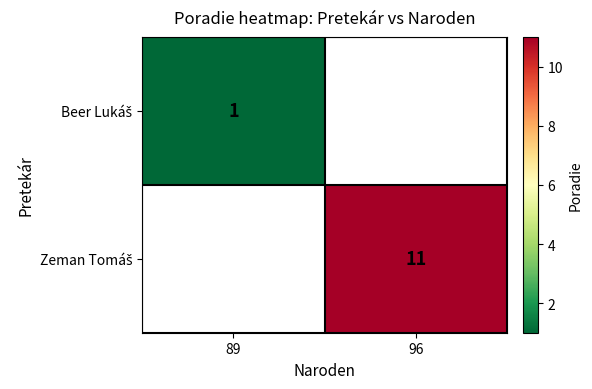

Rank the series at 96 from highest to lowest value.

Beer Lukáš, Zeman Tomáš